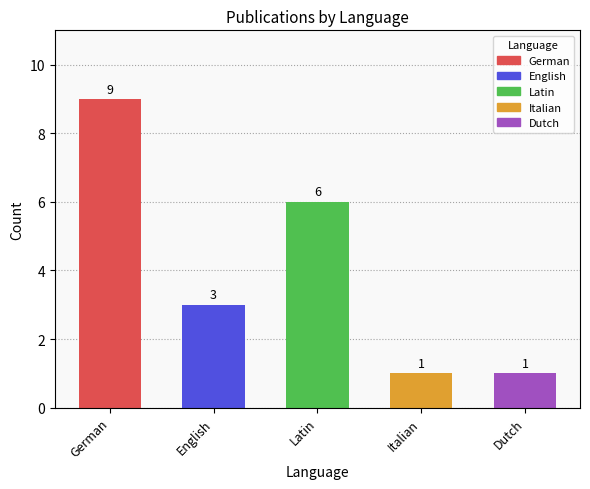

List the labels in order of value, smallest first.

Italian, Dutch, English, Latin, German